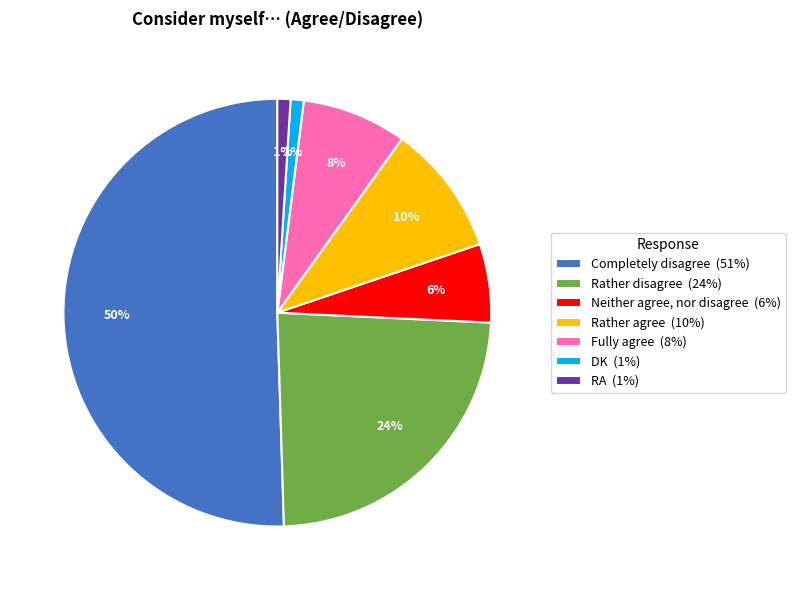

Which slice represents more than half of the pie?

Completely disagree